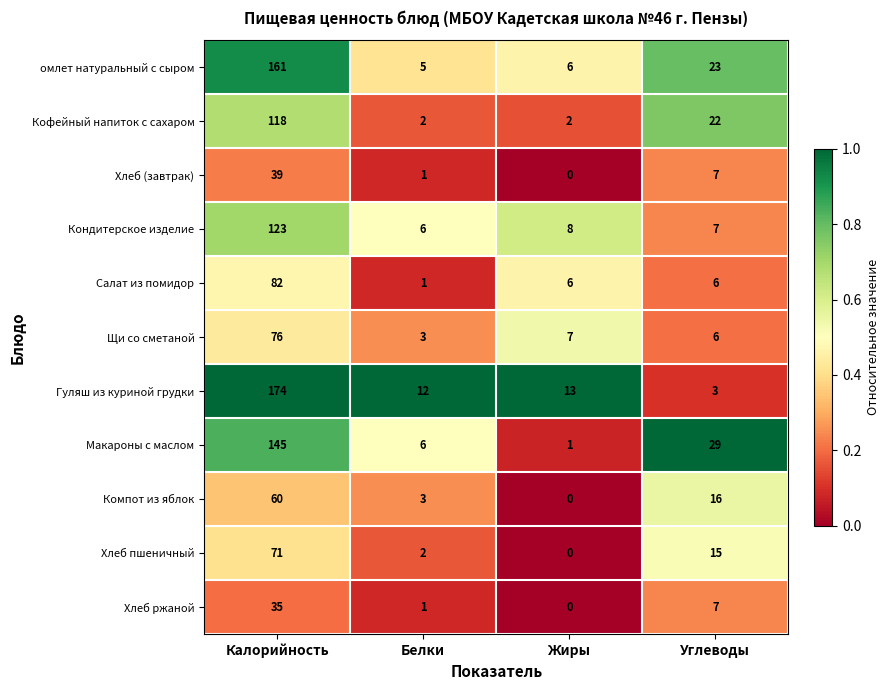

What is the difference between the maximum and minimum values in the Хлеб пшеничный series?

71